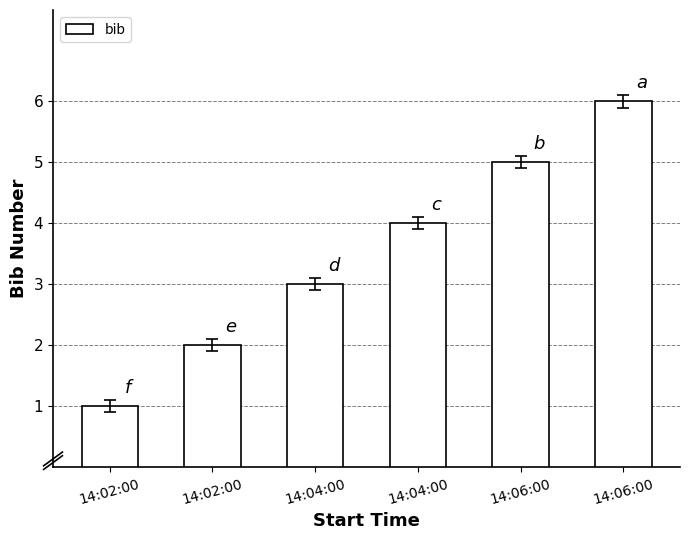

What is the sum of the values at 14:04:00 and 14:04:00?

7